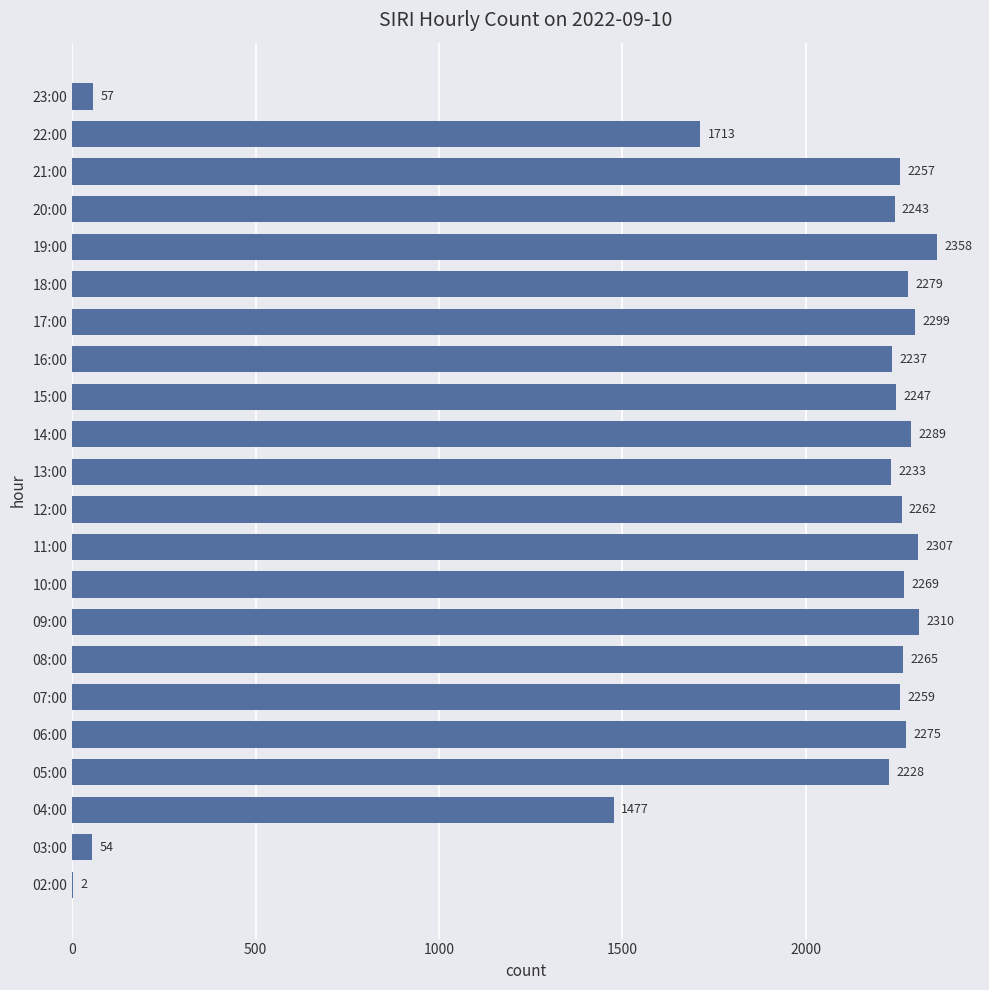

True or false: the data shows 2269 at 10:00.

True